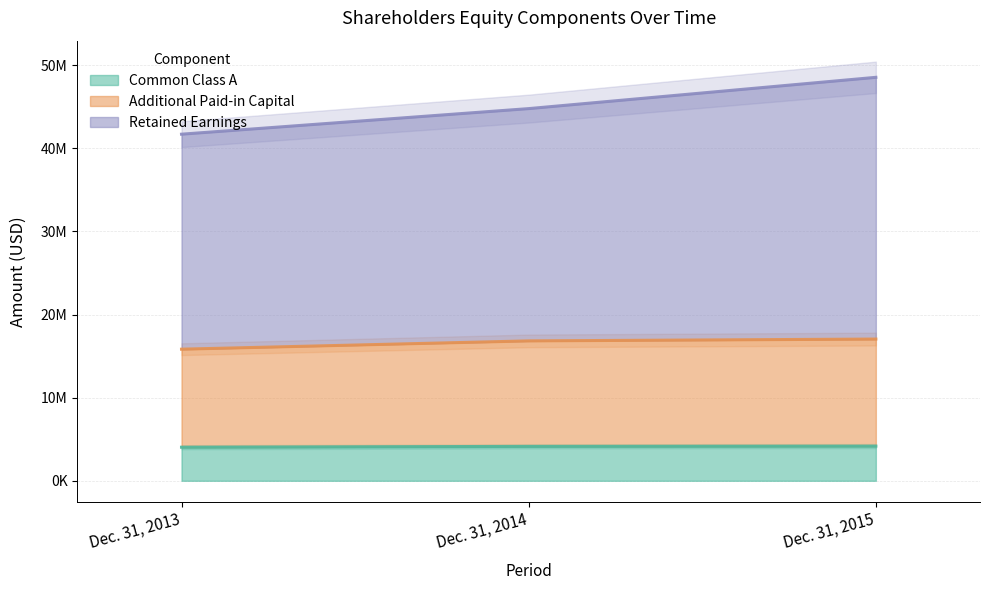

Count the number of categories in the chart.

3